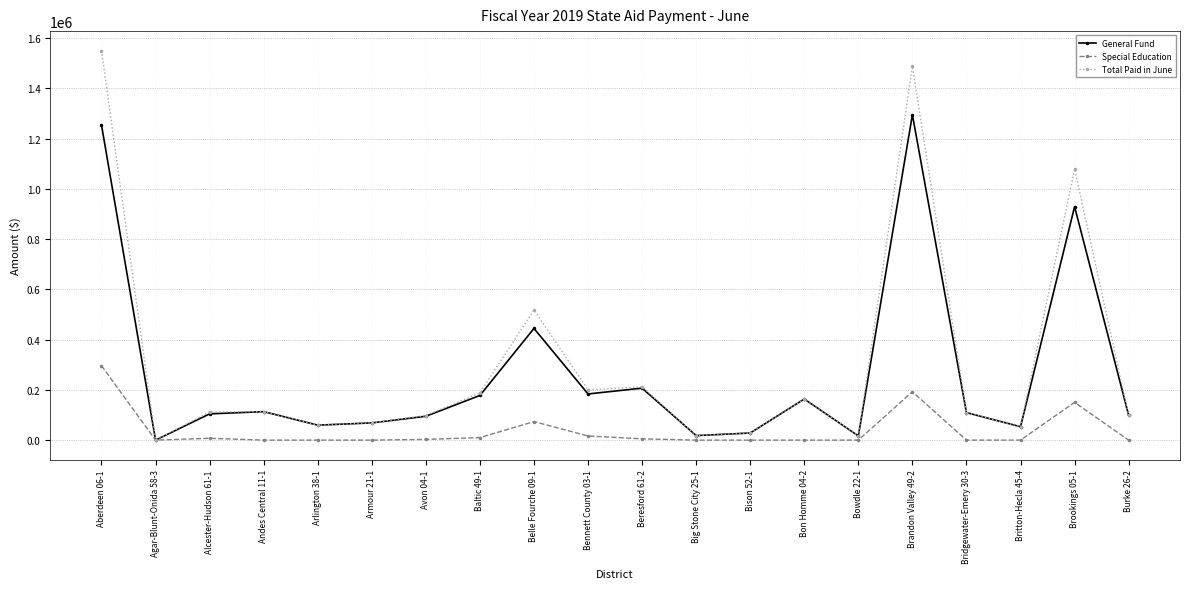

Does the chart have visible grid lines?

Yes